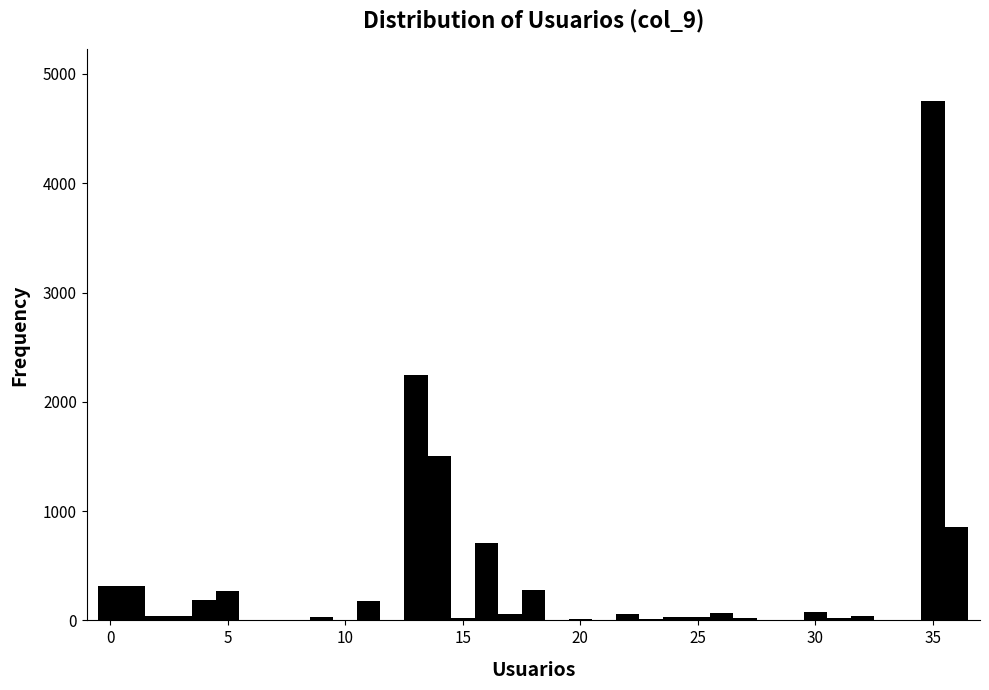

Read against the x-axis, roughly where is the centre of the tallest bar?

35.0